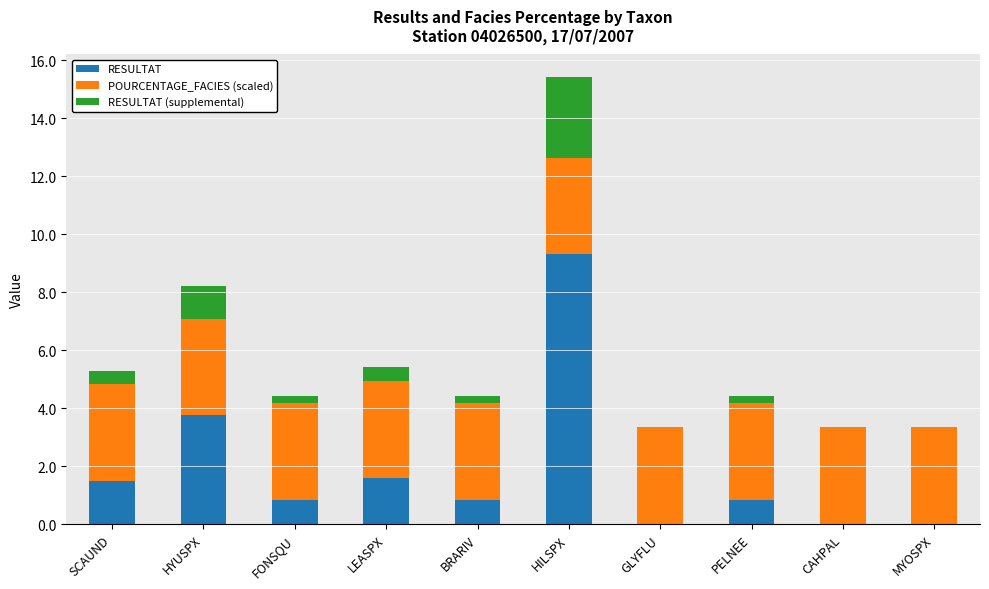

What is the total value across all series at SCAUND?

5.3